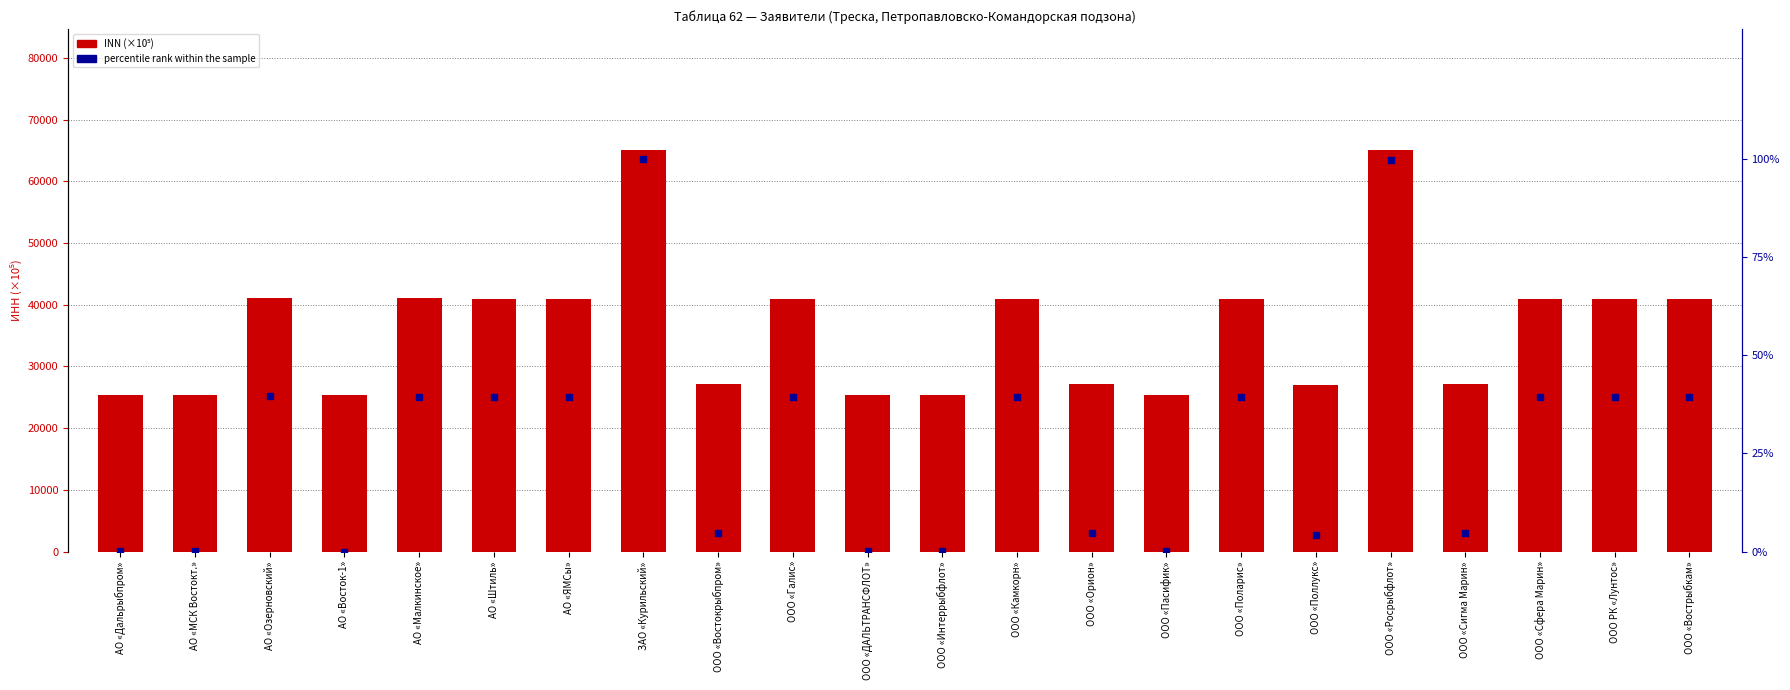

Which series contains the highest Y value?

INN (×10⁵)